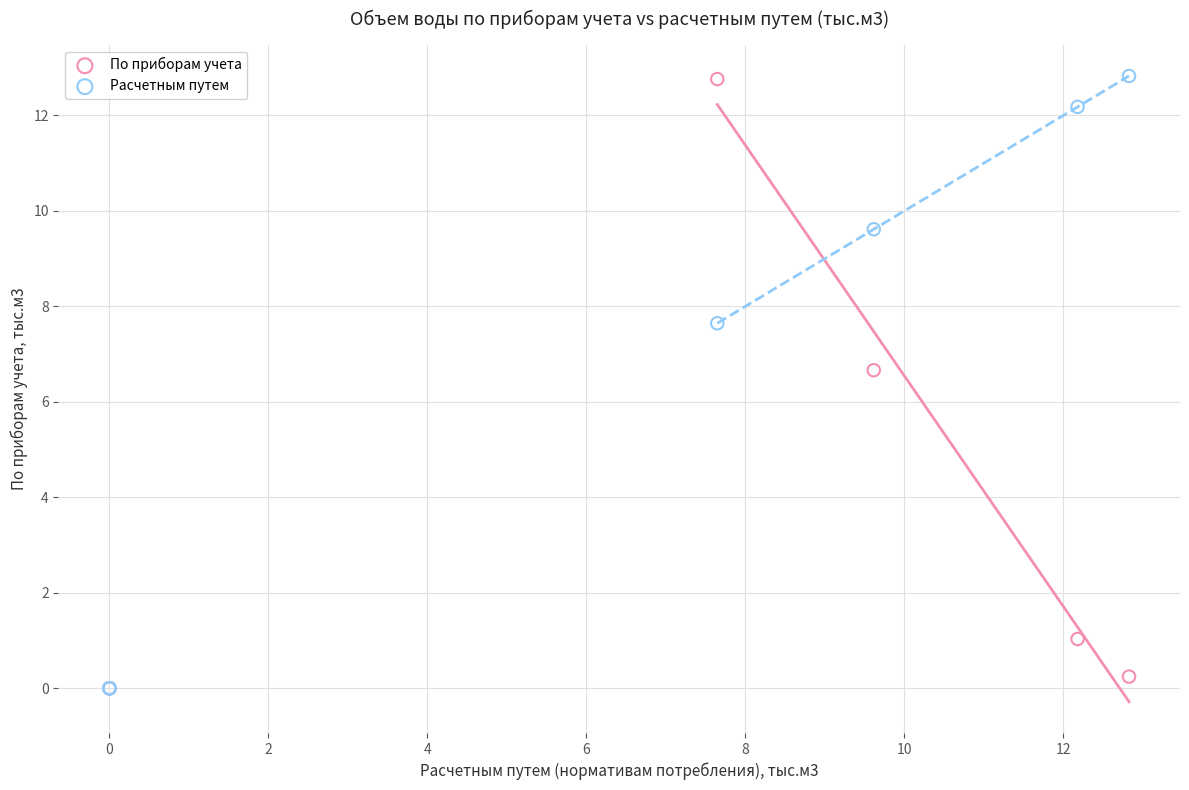

Across all series, what Y value is closest to 6?

6.7